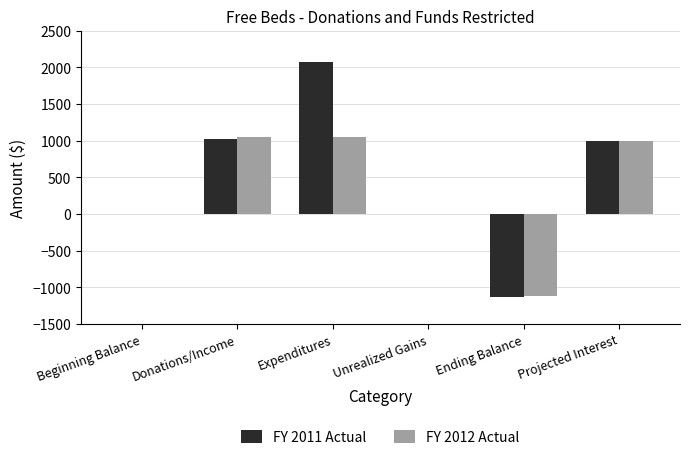

What is the maximum value for FY 2011 Actual?

2066.0